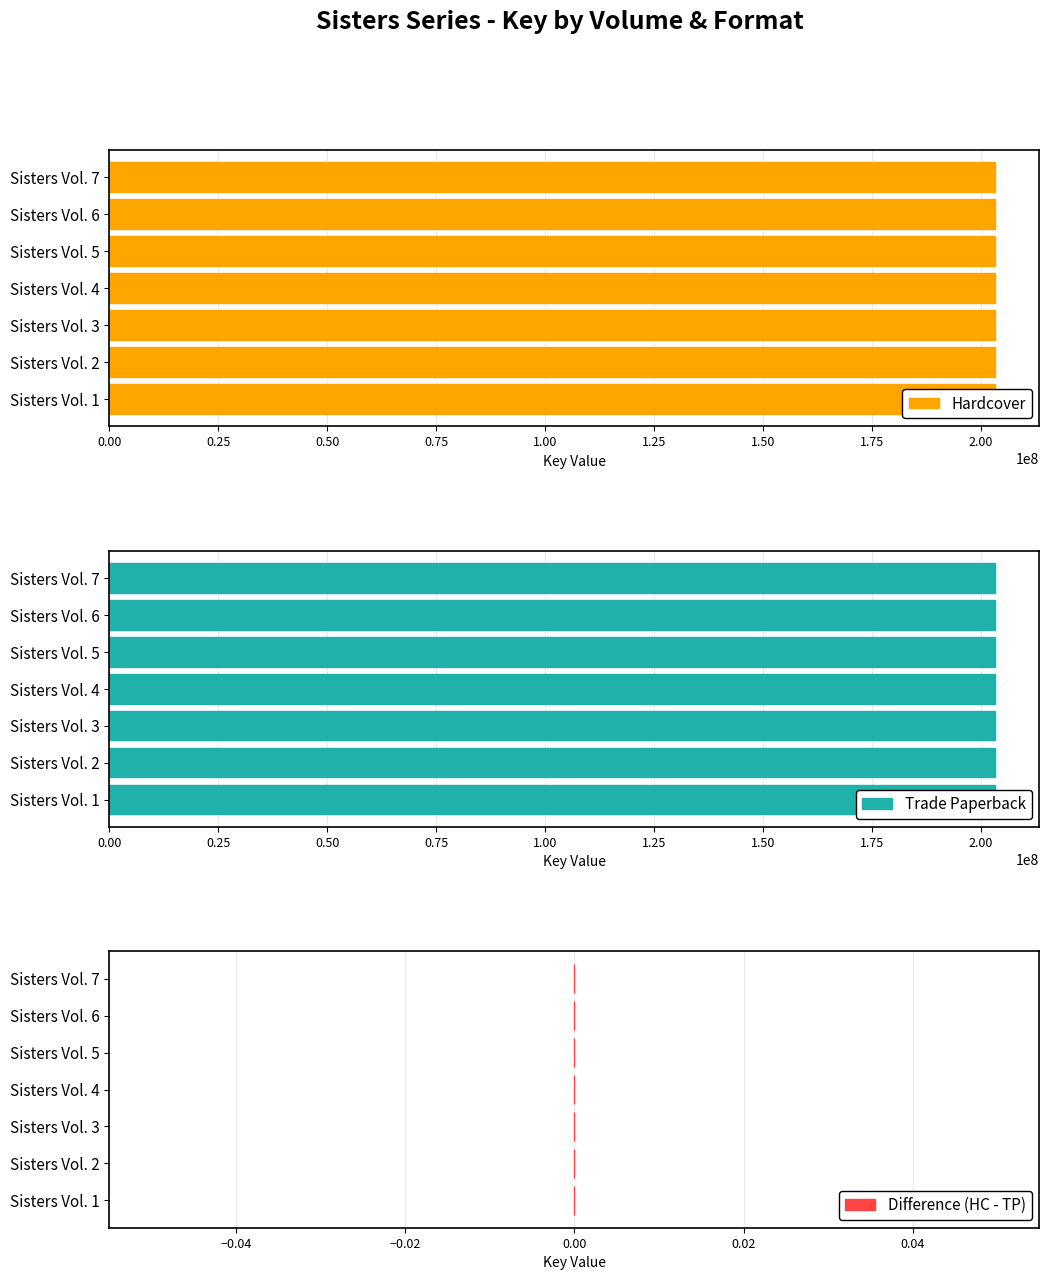

What is the maximum value for Hardcover?

203288840